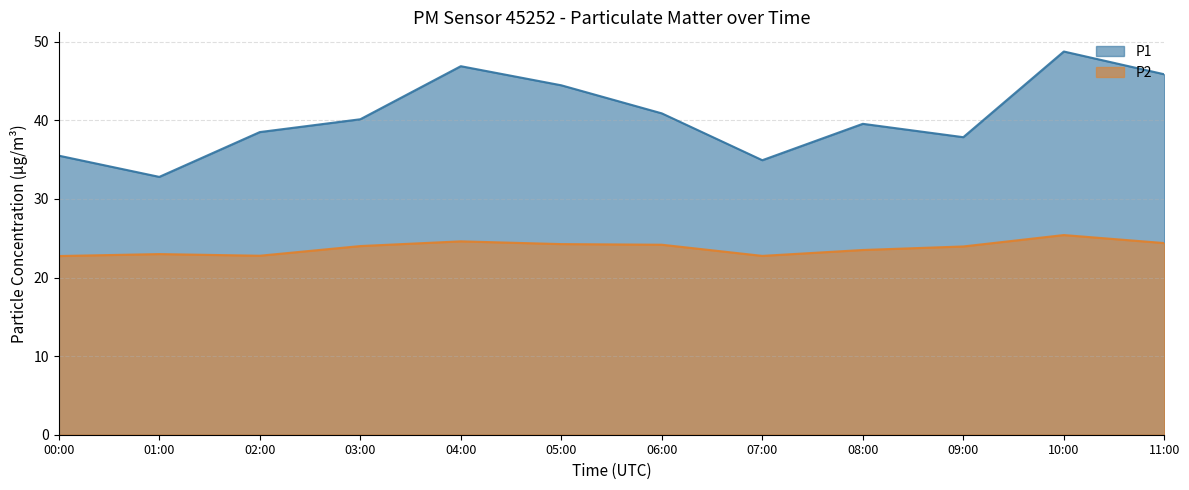

What is the label of the 11th point from the right?

01:00